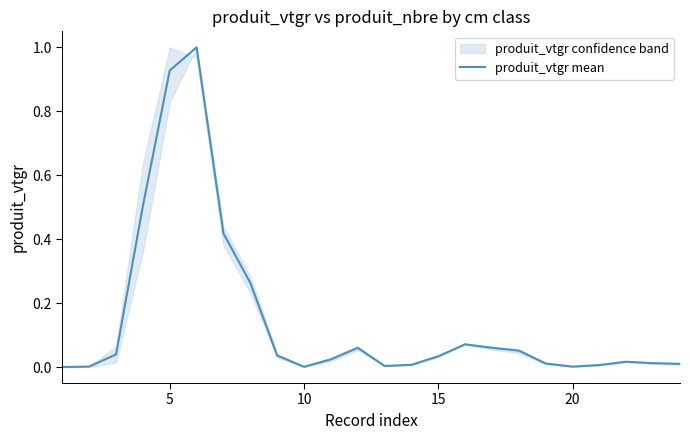

Reading right to left, extract all data points from this chart.

0.0	0.0	0.0	0.0	0.0	0.0	0.1	0.1	0.1	0.0	0.0	0.0	0.1	0.0	0.0	0.0	0.3	0.4	1.0	0.9	0.5	0.0	0.0	0.0